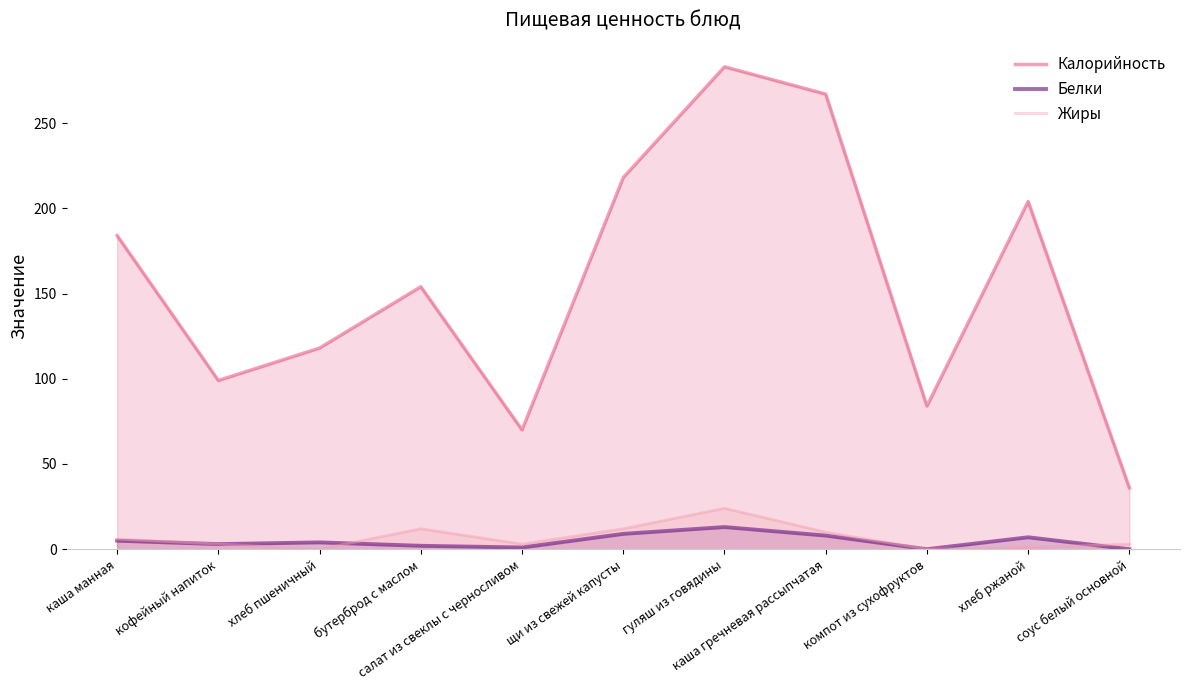

What is the average value of the Белки series?

5